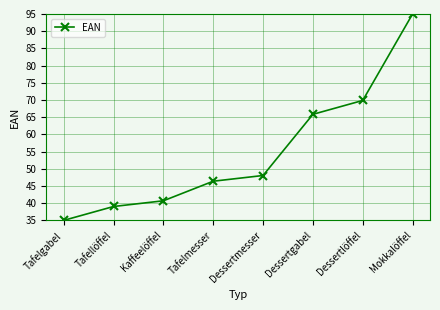

How many values are below 48?

4